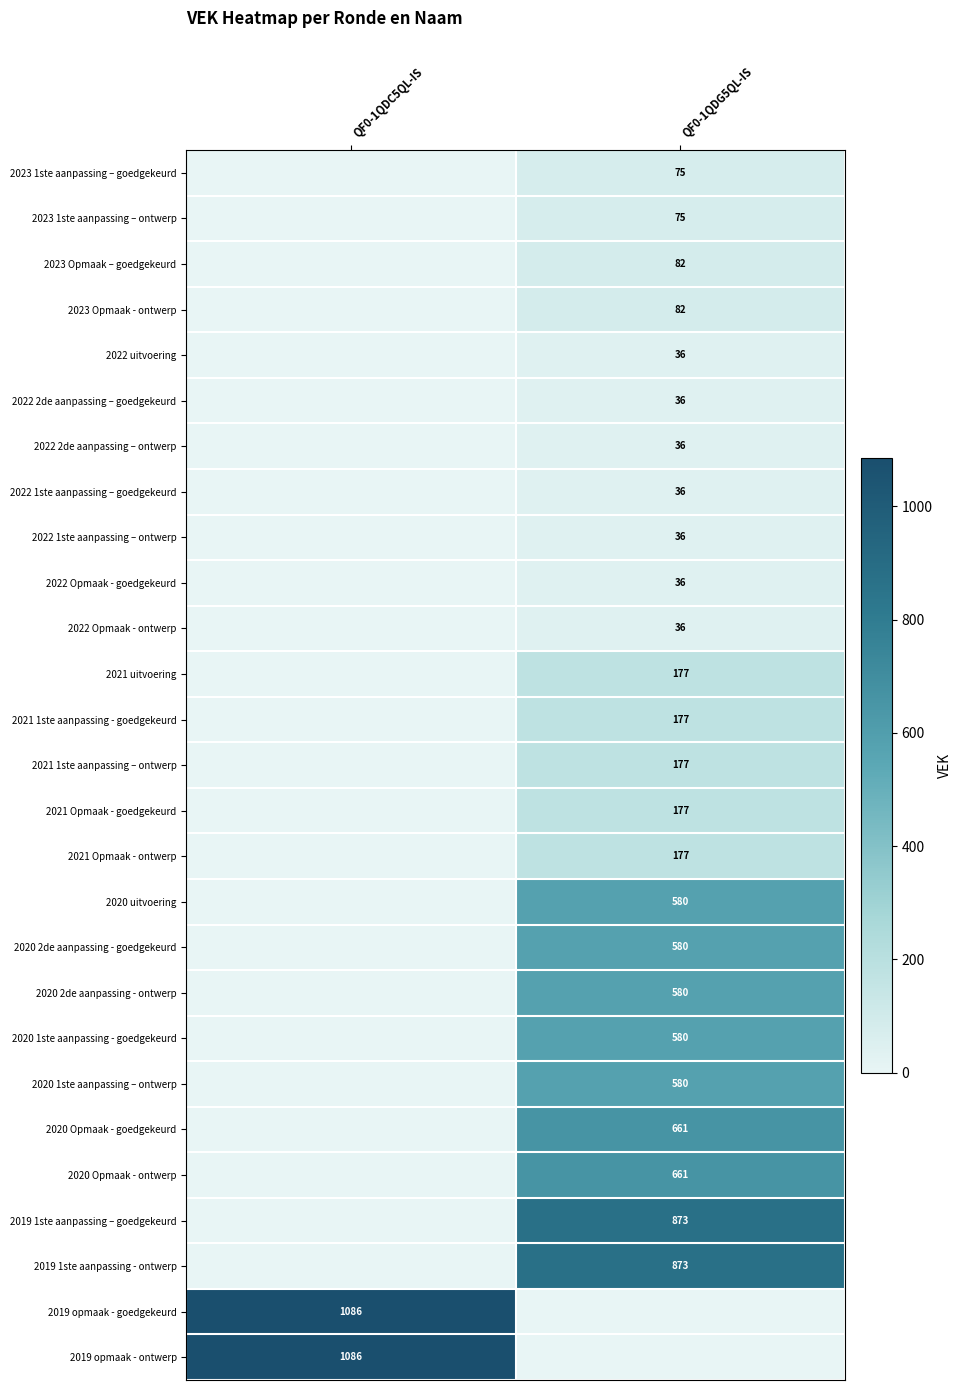

The 2023 1ste aanpassing – ontwerp series shows 75 at QF0-1QDG5QL-IS. True or false?

True